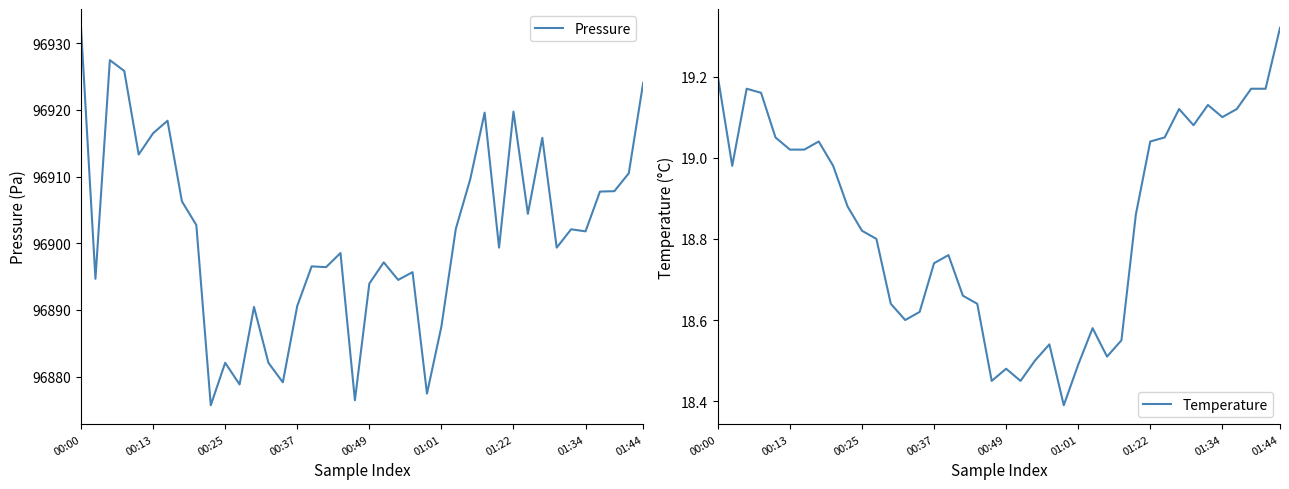

True or false: Temperature and Pressure intersect in this chart.

False